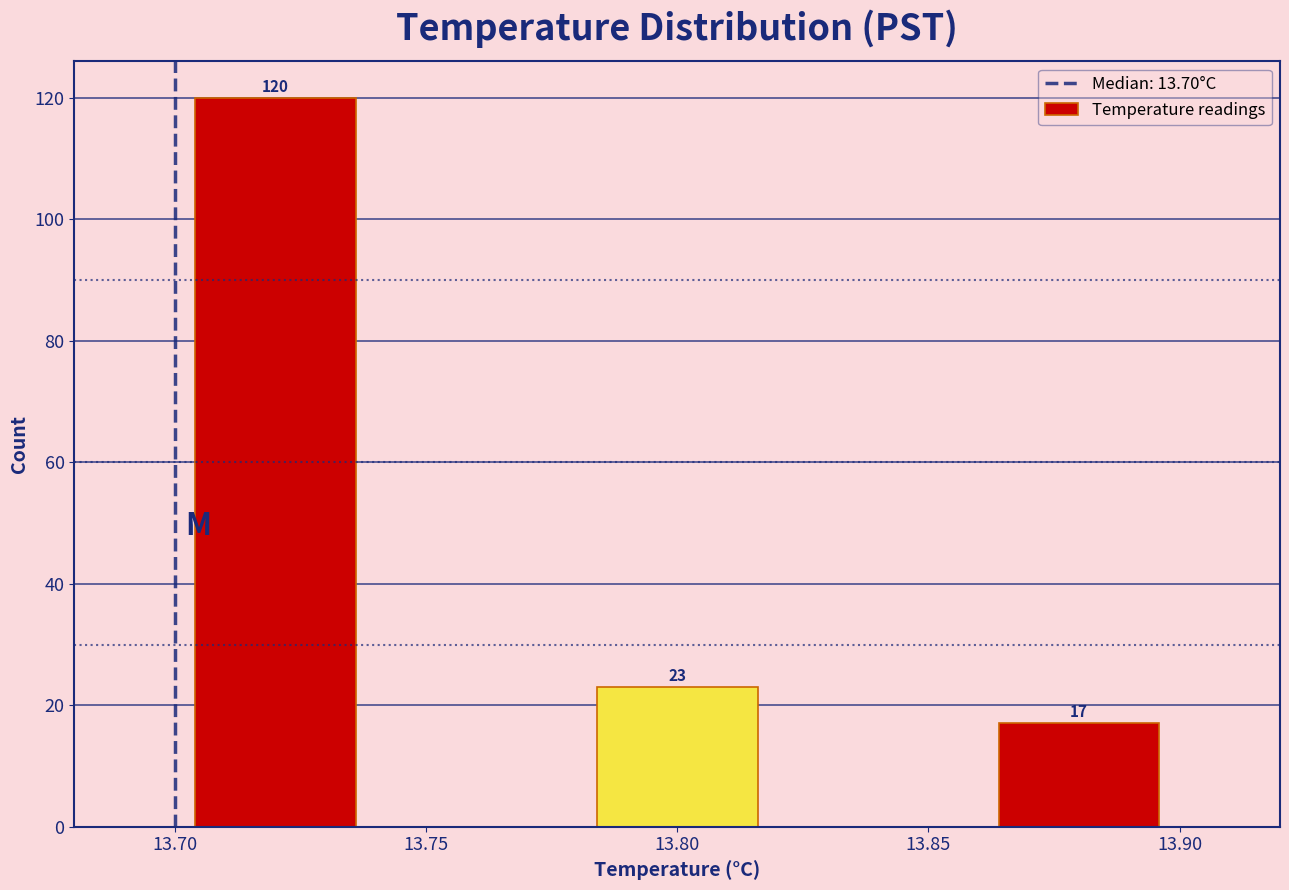

Over which range of the x-axis is the bar tallest?

13.70 to 13.74